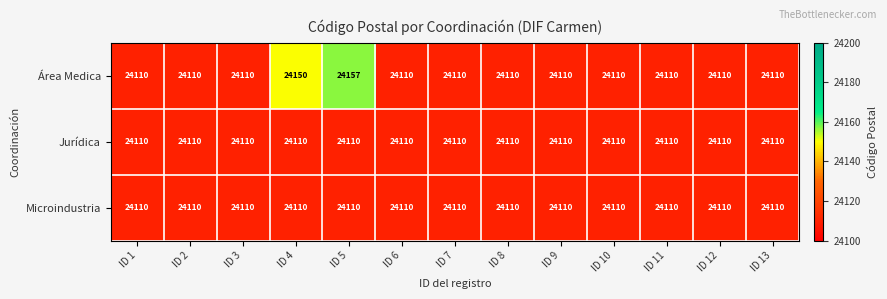

Is it true that Microindustria equals 24110 at ID 3?

True